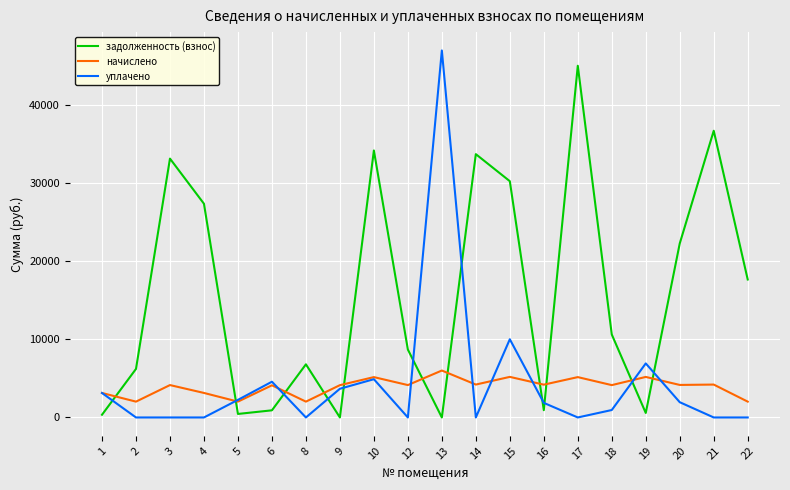

What is the spread (max minus min) of values at 22?

17641.8